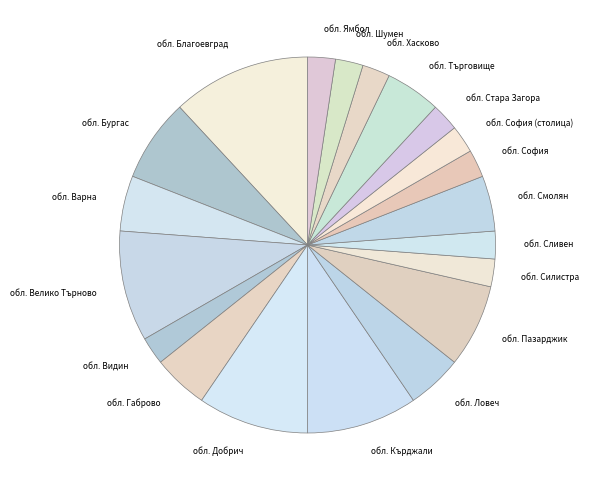

Combined, do обл. Силистра and обл. Смолян account for over 50%?

No